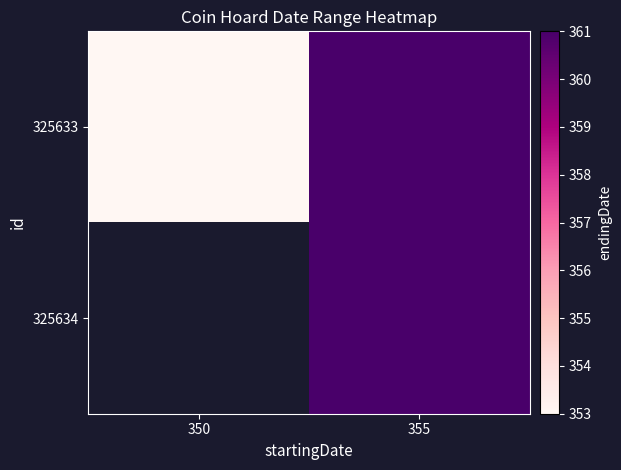

What is the sum of the 325633 values at 350 and 355?

714.0